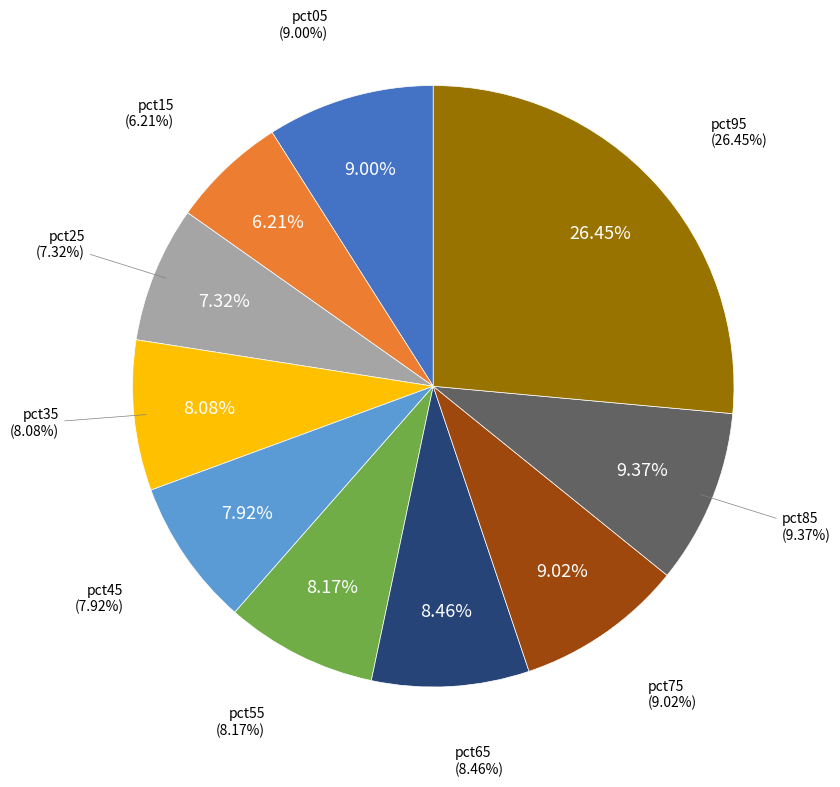

Between pct95 and pct75, which is larger?

pct95